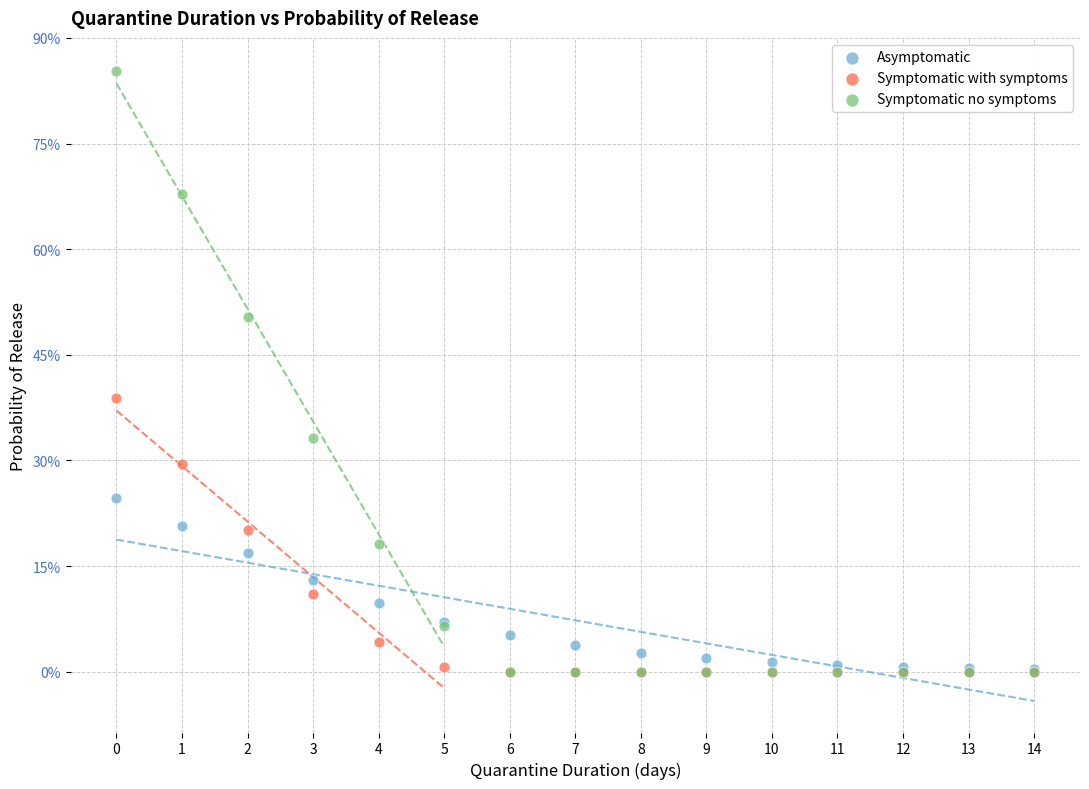

What are all the series names shown in the legend?

Asymptomatic, Symptomatic with symptoms, Symptomatic no symptoms